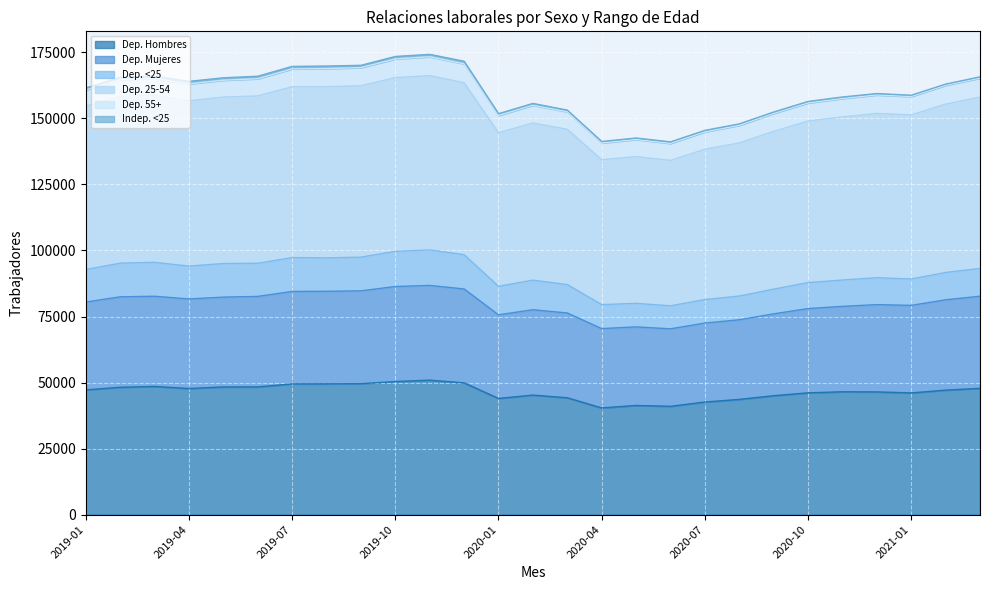

How many interior local valleys does the Dep. 25-54 series have?

5